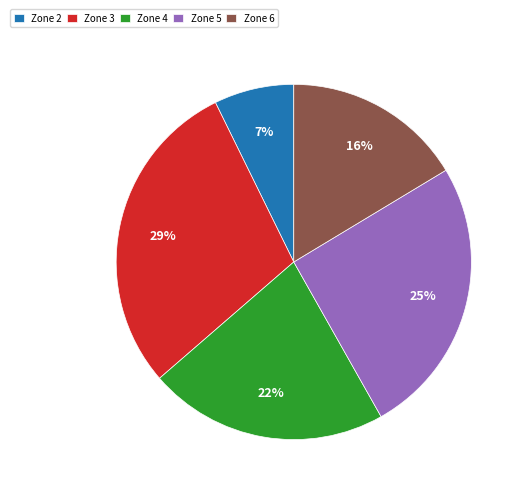

To the nearest percent, what portion does Zone 3 represent?

29%